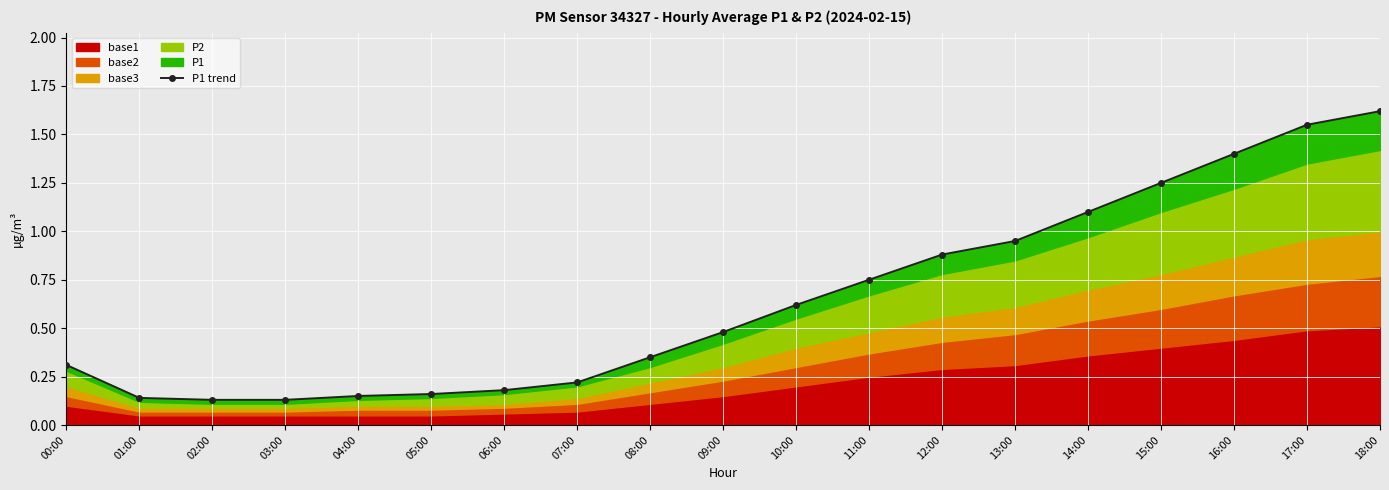

Reading left to right, transcribe all the data shown in this chart.

00:00=0.3	01:00=0.1	02:00=0.1	03:00=0.1	04:00=0.1	05:00=0.2	06:00=0.2	07:00=0.2	08:00=0.3	09:00=0.5	10:00=0.6	11:00=0.8	12:00=0.9	13:00=0.9	14:00=1.1	15:00=1.2	16:00=1.4	17:00=1.6	18:00=1.6